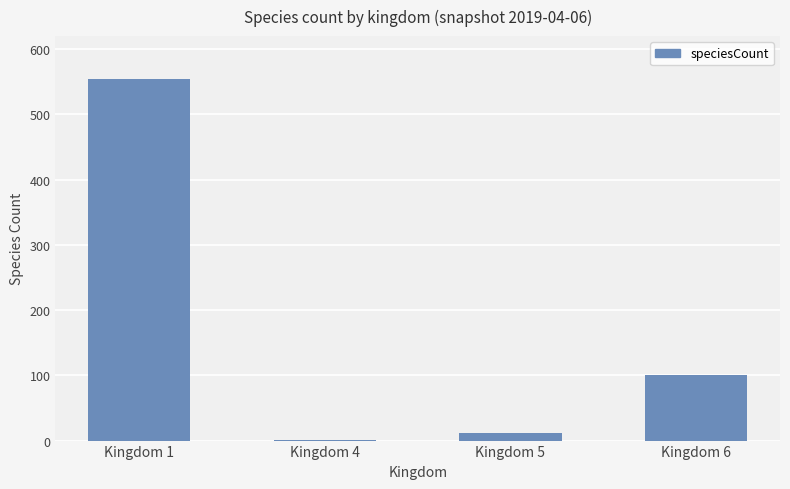

What is the maximum value shown in the chart?

555